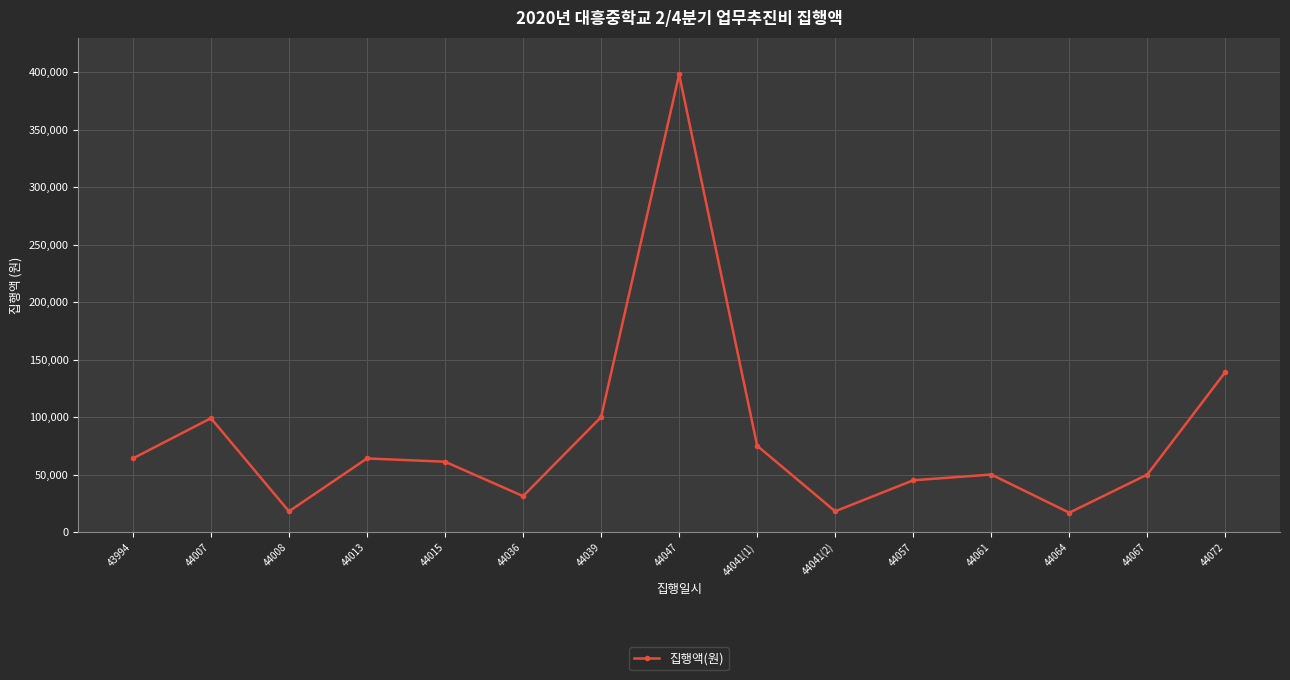

What is the approximate value at 44007?

99000